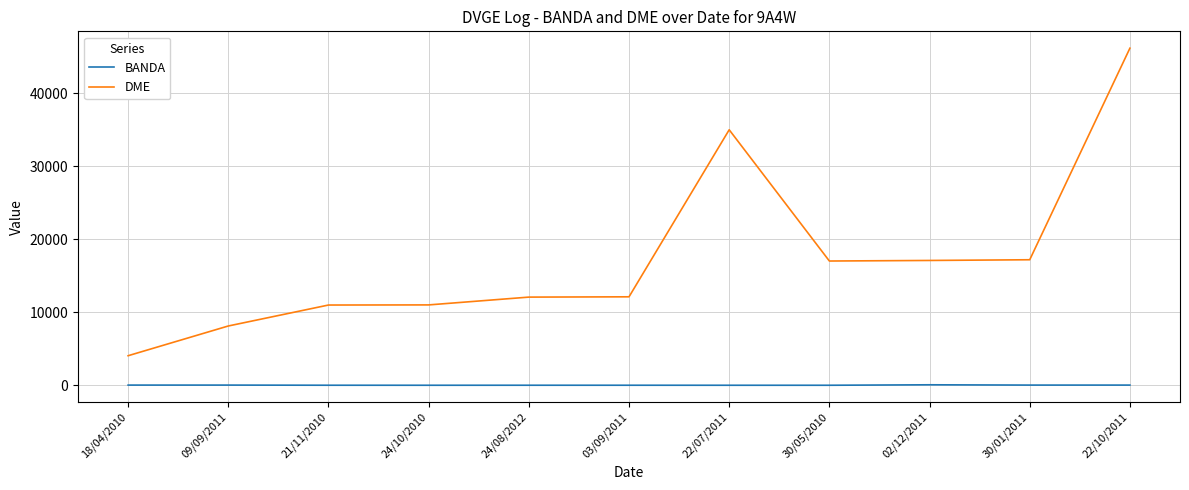

What is the total value across all series at 30/01/2011?

17246